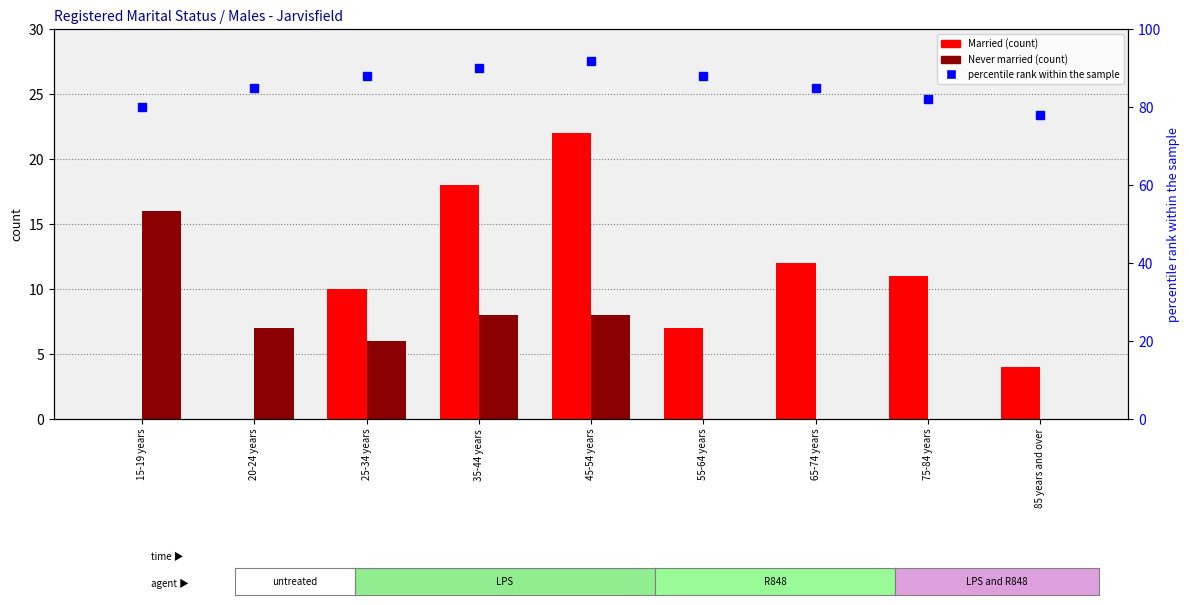

What is the label of the 8th bar from the right?

20-24 years